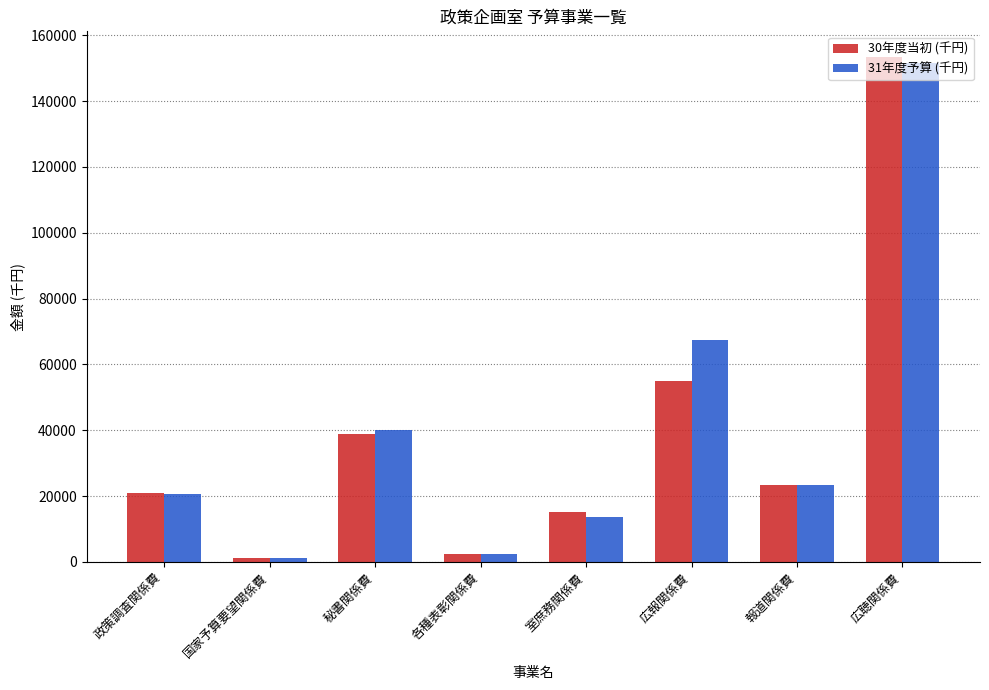

True or false: 31年度予算 (千円) has a value of 151634 at 広聴関係費.

True